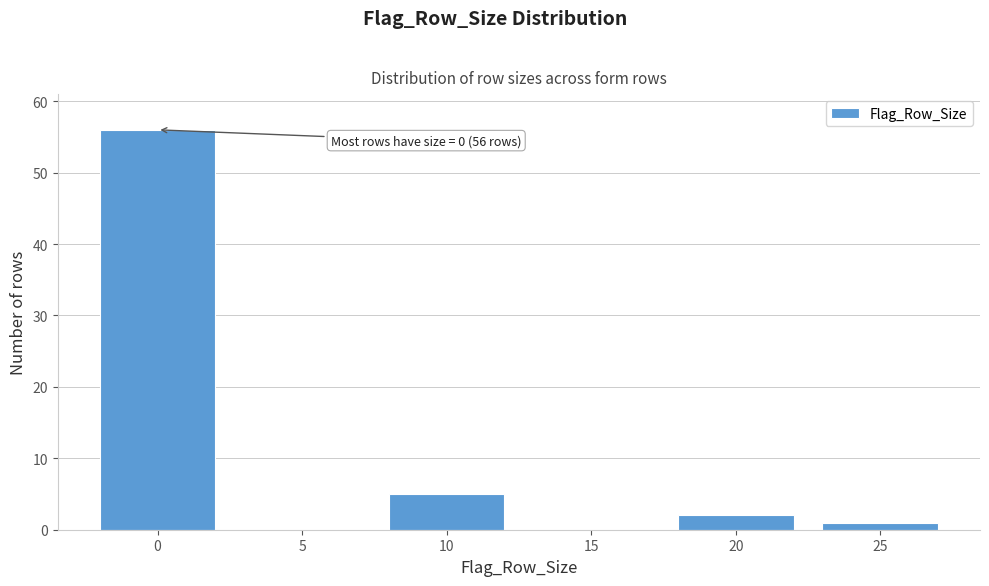

Reading left to right, transcribe all the data shown in this chart.

0=56	5=0	10=5	15=0	20=2	25=1